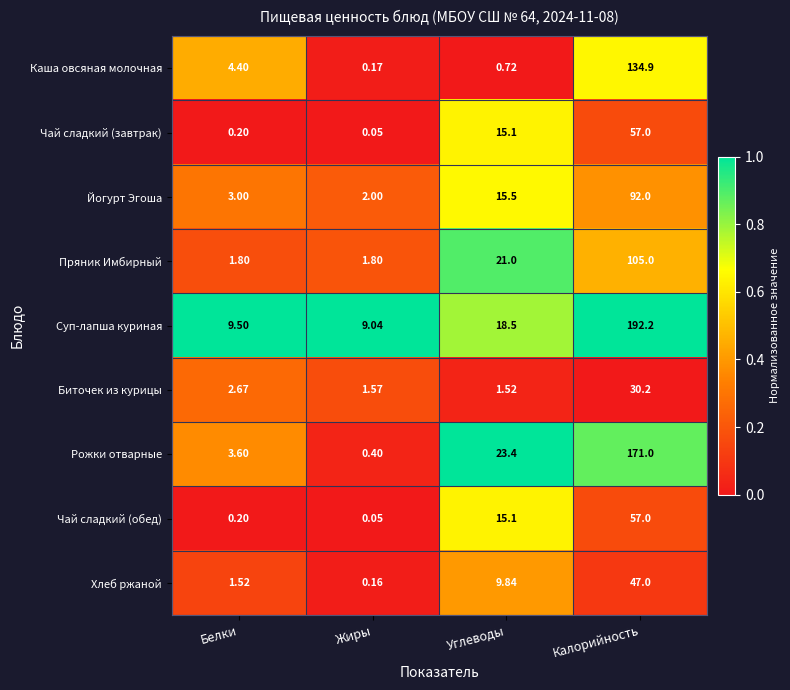

What is the spread (max minus min) of values at Белки?

9.3